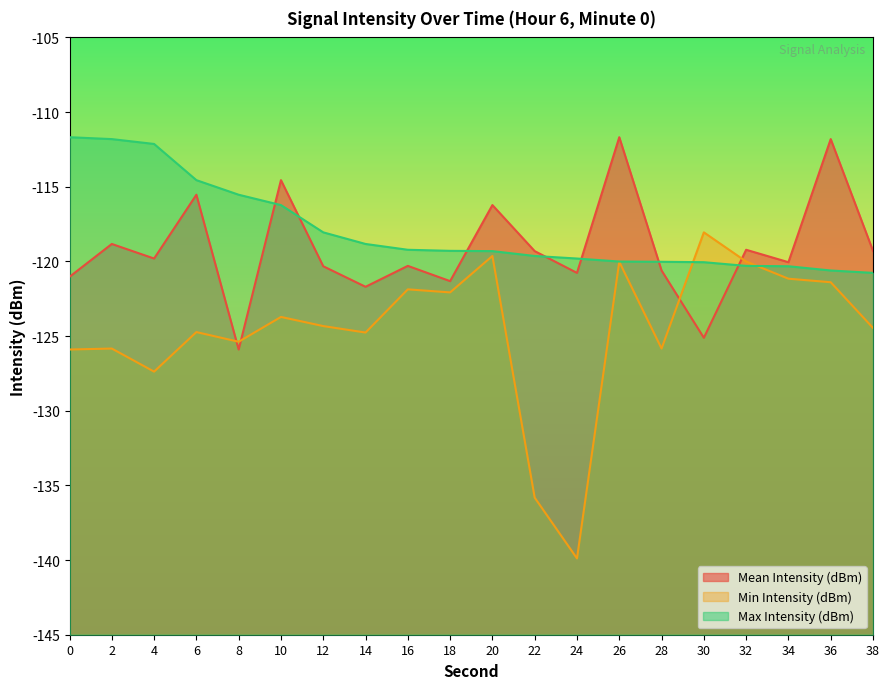

What is the average value of the Min Intensity (dBm) series?

-124.6